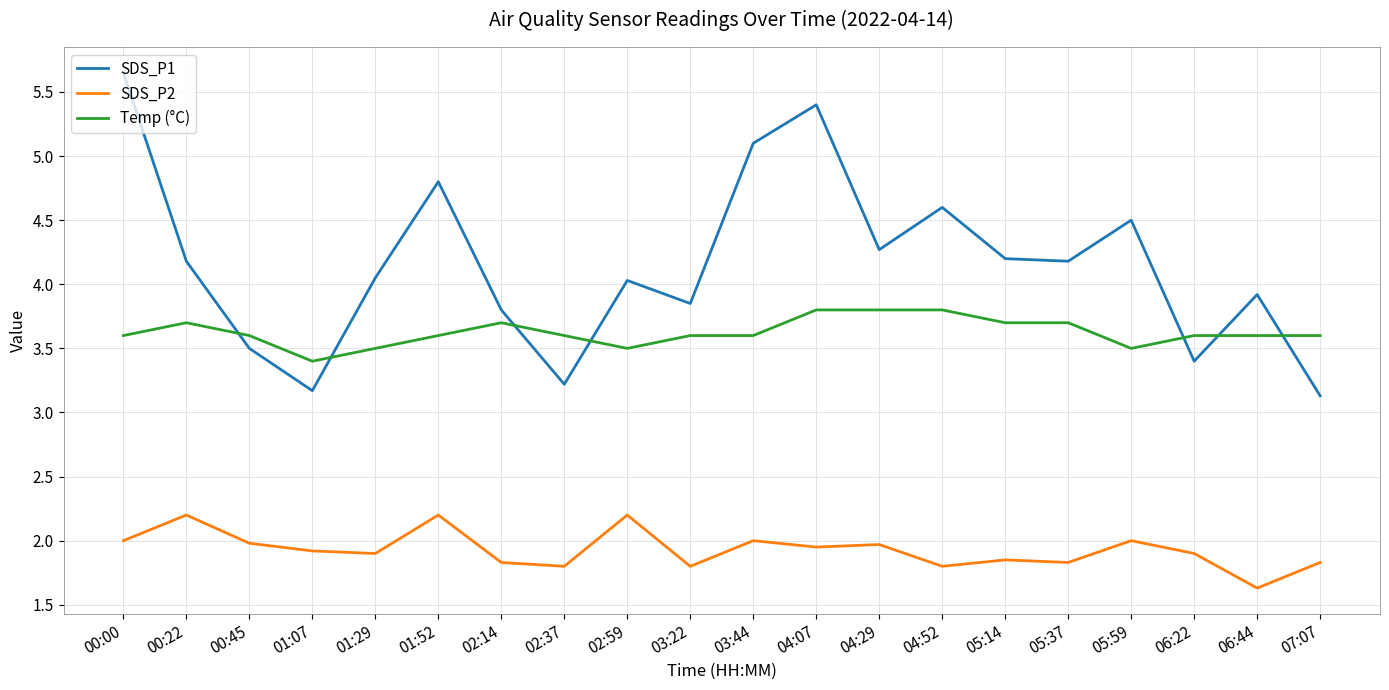

What is the sum of all Temp (°C) values?

72.5